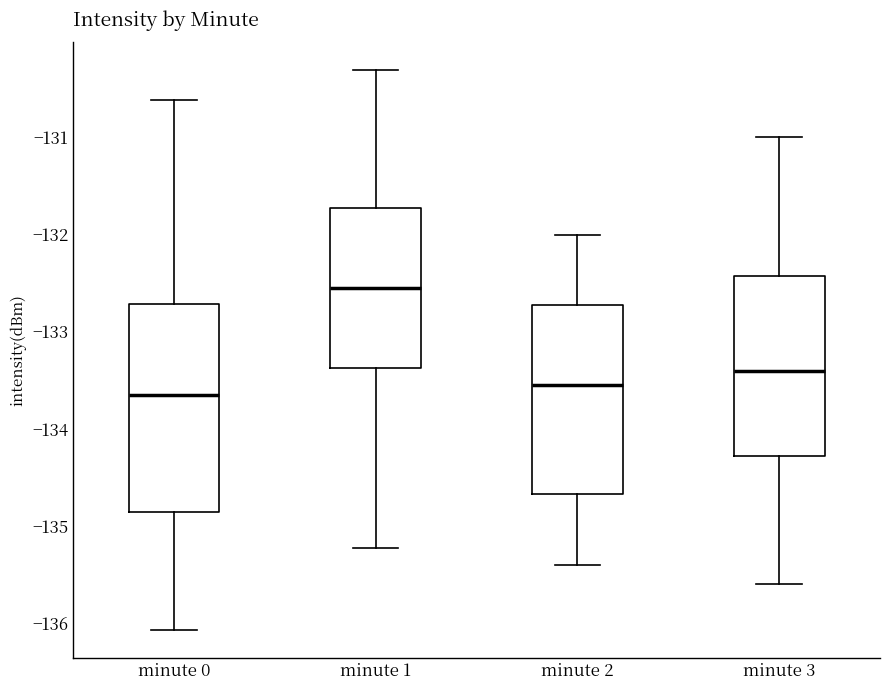

Reading left to right, read every box against the y-axis: the position of its median line, the range the box covers, and the ends of its whiskers. The values are not printed on the chart, so give them approximately, as read against the axis.

minute 0: median -133.7, box -134.9 to -132.7, whiskers -136.1 to -130.6
minute 1: median -132.6, box -133.4 to -131.7, whiskers -135.2 to -130.3
minute 2: median -133.5, box -134.7 to -132.7, whiskers -135.4 to -132.0
minute 3: median -133.4, box -134.3 to -132.4, whiskers -135.6 to -131.0